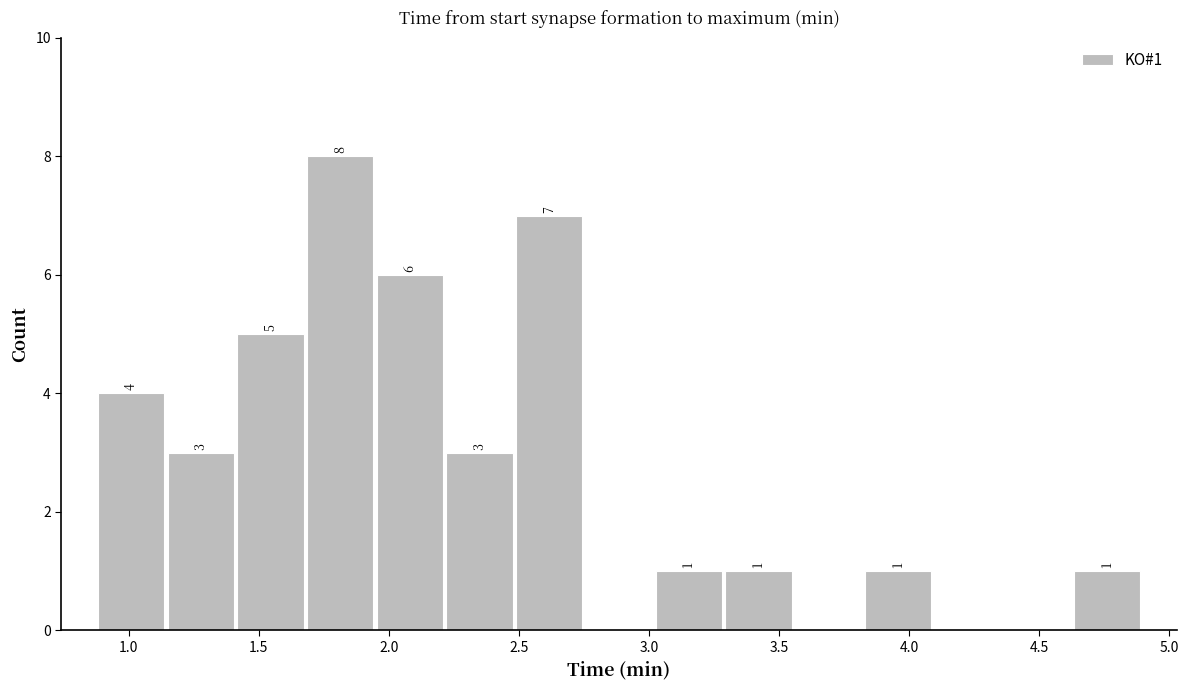

Which range on the x-axis has the tallest bar?

1.70 to 1.95